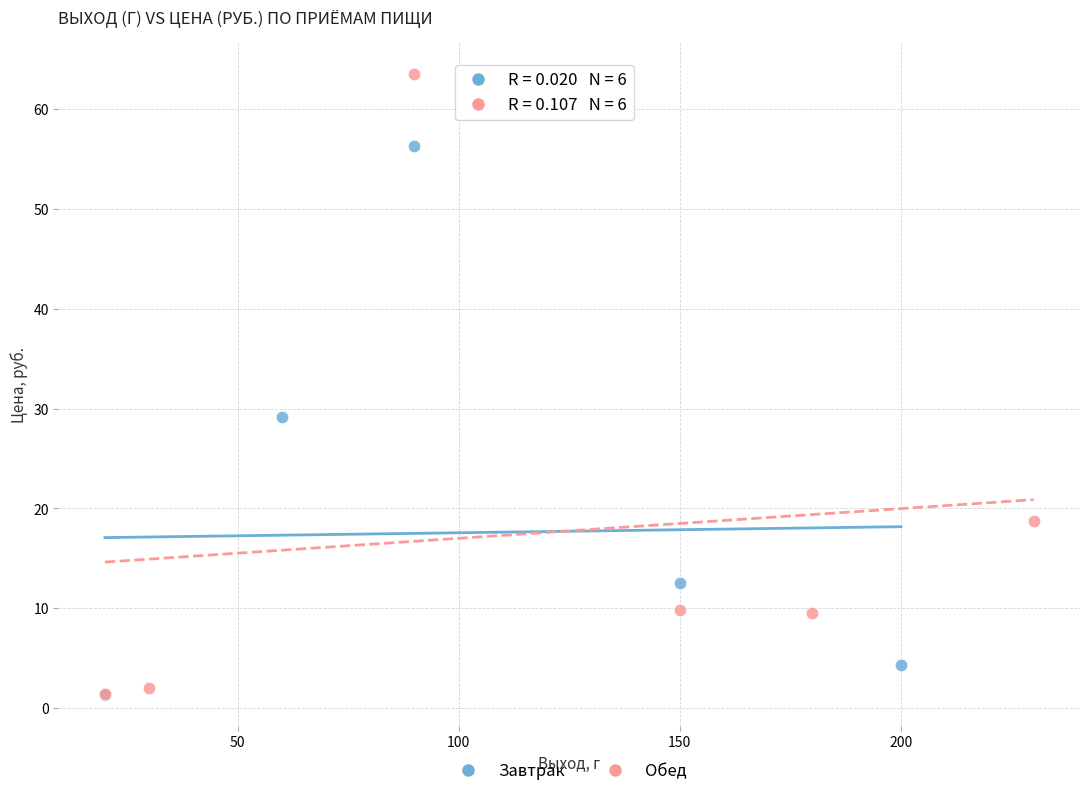

Which series has the largest Y range (max minus min)?

Обед